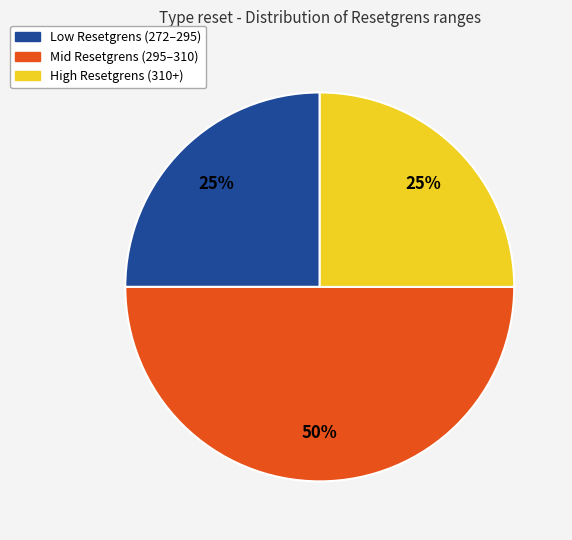

Count the number of slices in the pie.

3